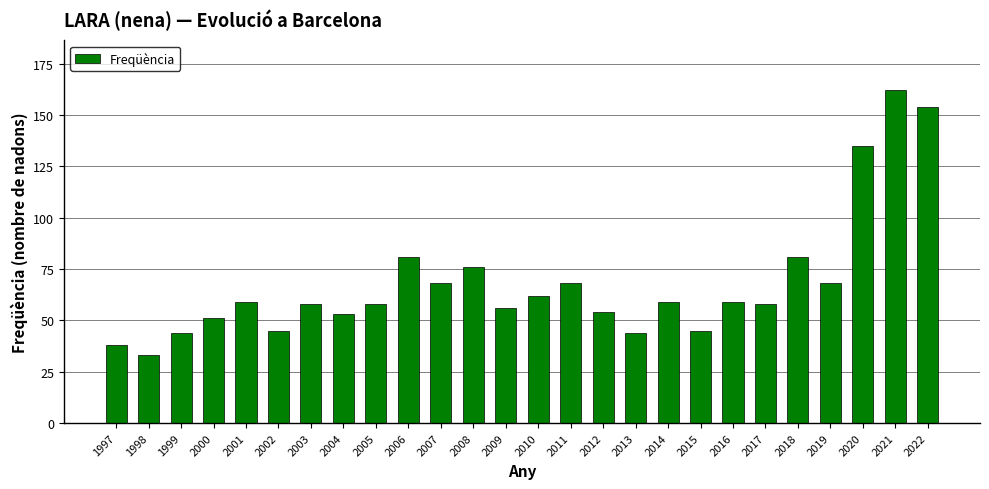

What is the value of the 5th bar from the left?

59